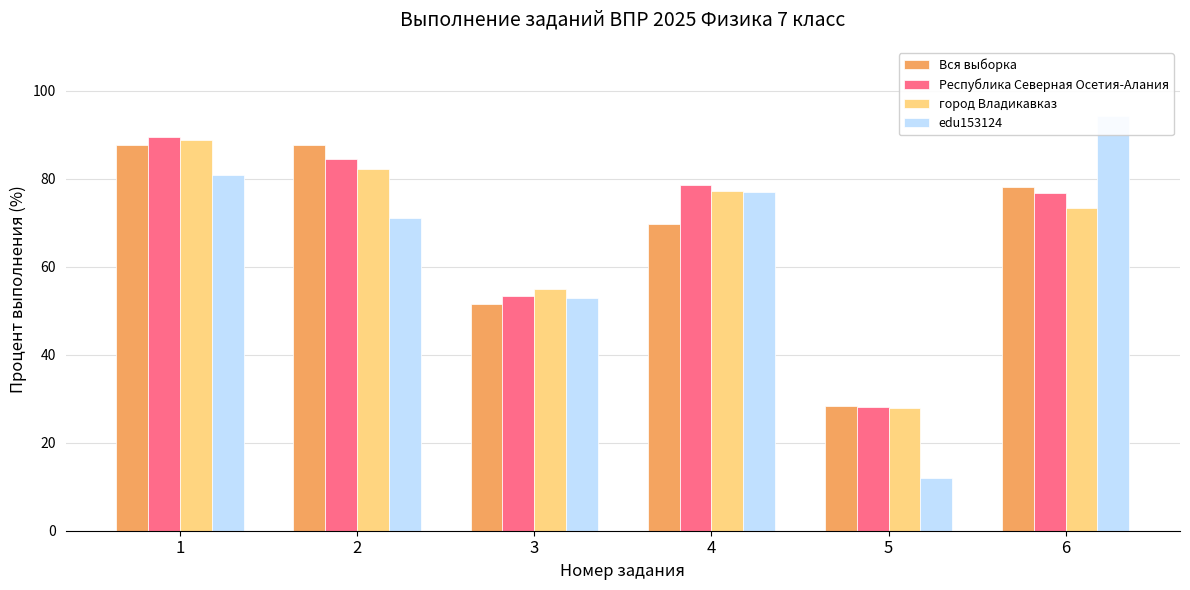

Which series has the widest spread of values?

edu153124